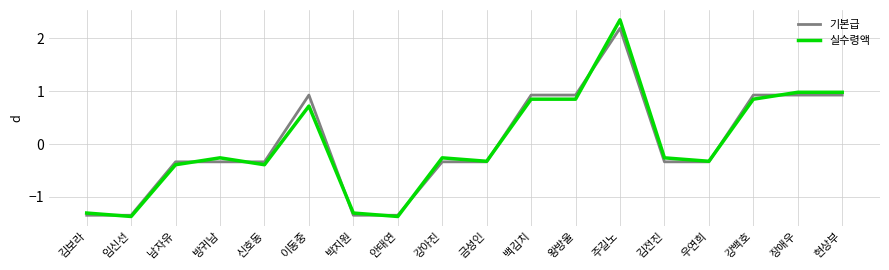

Rank the series at 이동중 from lowest to highest value.

실수령액, 기본급